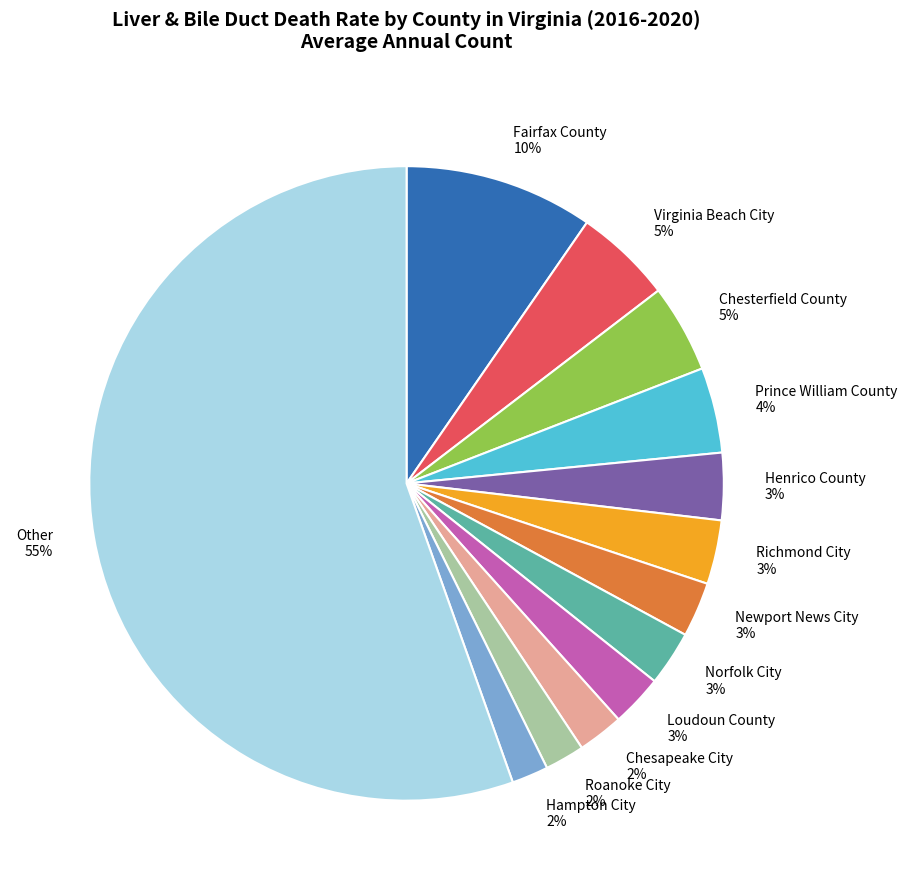

To the nearest percent, what is the combined percentage of Virginia Beach City 5% and Roanoke City 2%?

7%